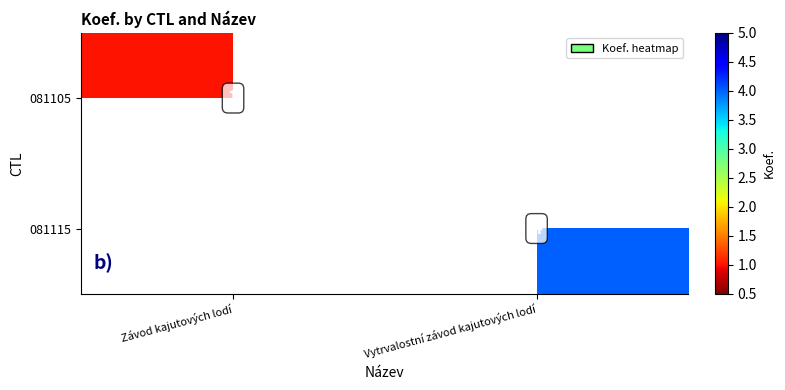

Is it true that 081105 equals 1 at Závod kajutových lodí?

True